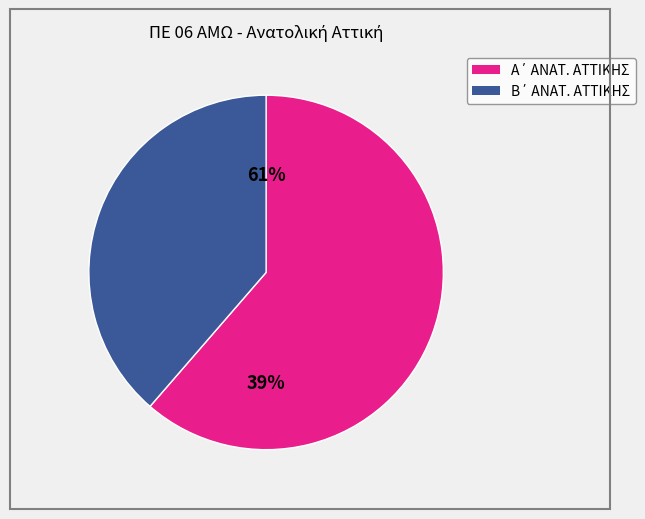

What is the total percentage of Β΄ ΑΝΑΤ. ΑΤΤΙΚΗΣ and Α΄ ΑΝΑΤ. ΑΤΤΙΚΗΣ?

100.0%